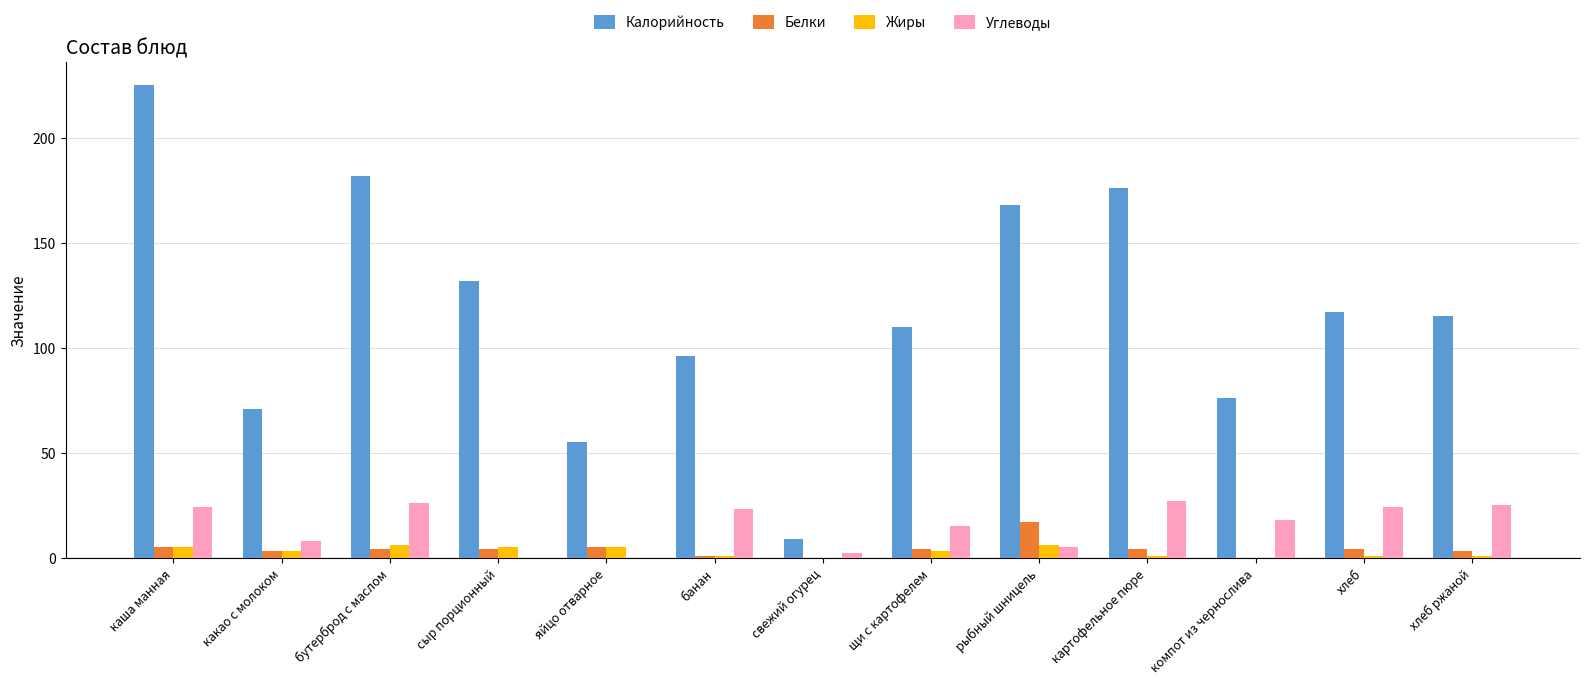

Which series changed the most between какао с молоком and хлеб ржаной?

Калорийность